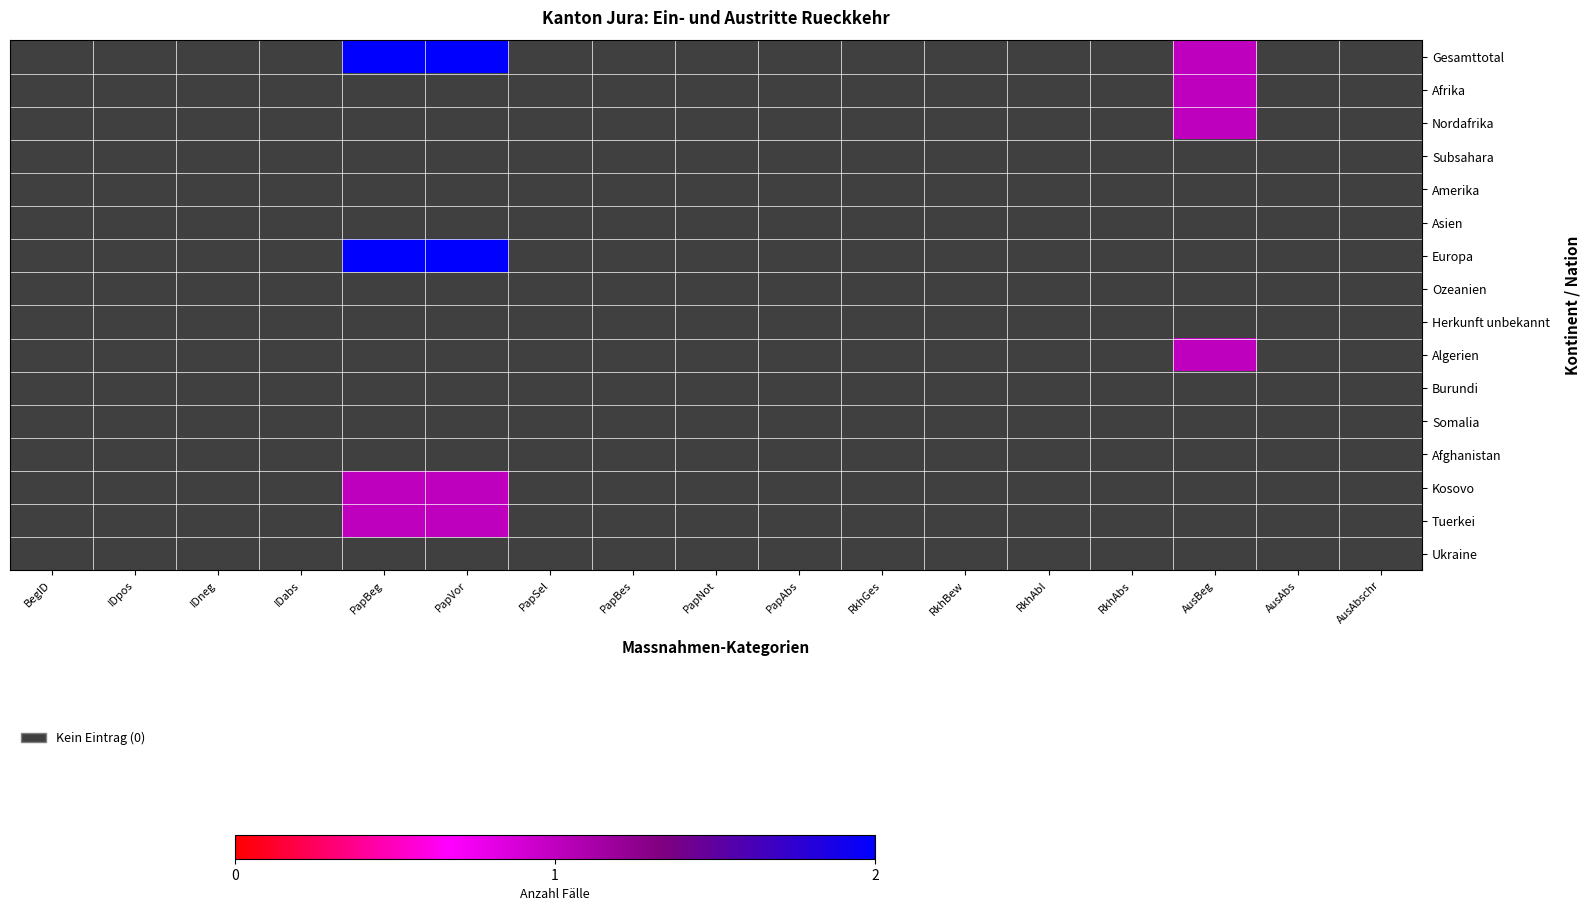

Reading left to right, what are all the values shown in this chart?

Gesamttotal: BegID=0	IDpos=0	IDneg=0	IDabs=0	PapBeg=2	PapVor=2	PapSel=0	PapBes=0	PapNot=0	PapAbs=0	RkhGes=0	RkhBew=0	RkhAbl=0	RkhAbs=0	AusBeg=1	AusAbs=0	AusAbschr=0
Afrika: BegID=0	IDpos=0	IDneg=0	IDabs=0	PapBeg=0	PapVor=0	PapSel=0	PapBes=0	PapNot=0	PapAbs=0	RkhGes=0	RkhBew=0	RkhAbl=0	RkhAbs=0	AusBeg=1	AusAbs=0	AusAbschr=0
Nordafrika: BegID=0	IDpos=0	IDneg=0	IDabs=0	PapBeg=0	PapVor=0	PapSel=0	PapBes=0	PapNot=0	PapAbs=0	RkhGes=0	RkhBew=0	RkhAbl=0	RkhAbs=0	AusBeg=1	AusAbs=0	AusAbschr=0
Subsahara: BegID=0	IDpos=0	IDneg=0	IDabs=0	PapBeg=0	PapVor=0	PapSel=0	PapBes=0	PapNot=0	PapAbs=0	RkhGes=0	RkhBew=0	RkhAbl=0	RkhAbs=0	AusBeg=0	AusAbs=0	AusAbschr=0
Amerika: BegID=0	IDpos=0	IDneg=0	IDabs=0	PapBeg=0	PapVor=0	PapSel=0	PapBes=0	PapNot=0	PapAbs=0	RkhGes=0	RkhBew=0	RkhAbl=0	RkhAbs=0	AusBeg=0	AusAbs=0	AusAbschr=0
Asien: BegID=0	IDpos=0	IDneg=0	IDabs=0	PapBeg=0	PapVor=0	PapSel=0	PapBes=0	PapNot=0	PapAbs=0	RkhGes=0	RkhBew=0	RkhAbl=0	RkhAbs=0	AusBeg=0	AusAbs=0	AusAbschr=0
Europa: BegID=0	IDpos=0	IDneg=0	IDabs=0	PapBeg=2	PapVor=2	PapSel=0	PapBes=0	PapNot=0	PapAbs=0	RkhGes=0	RkhBew=0	RkhAbl=0	RkhAbs=0	AusBeg=0	AusAbs=0	AusAbschr=0
Ozeanien: BegID=0	IDpos=0	IDneg=0	IDabs=0	PapBeg=0	PapVor=0	PapSel=0	PapBes=0	PapNot=0	PapAbs=0	RkhGes=0	RkhBew=0	RkhAbl=0	RkhAbs=0	AusBeg=0	AusAbs=0	AusAbschr=0
Herkunft unbekannt: BegID=0	IDpos=0	IDneg=0	IDabs=0	PapBeg=0	PapVor=0	PapSel=0	PapBes=0	PapNot=0	PapAbs=0	RkhGes=0	RkhBew=0	RkhAbl=0	RkhAbs=0	AusBeg=0	AusAbs=0	AusAbschr=0
Algerien: BegID=0	IDpos=0	IDneg=0	IDabs=0	PapBeg=0	PapVor=0	PapSel=0	PapBes=0	PapNot=0	PapAbs=0	RkhGes=0	RkhBew=0	RkhAbl=0	RkhAbs=0	AusBeg=1	AusAbs=0	AusAbschr=0
Burundi: BegID=0	IDpos=0	IDneg=0	IDabs=0	PapBeg=0	PapVor=0	PapSel=0	PapBes=0	PapNot=0	PapAbs=0	RkhGes=0	RkhBew=0	RkhAbl=0	RkhAbs=0	AusBeg=0	AusAbs=0	AusAbschr=0
Somalia: BegID=0	IDpos=0	IDneg=0	IDabs=0	PapBeg=0	PapVor=0	PapSel=0	PapBes=0	PapNot=0	PapAbs=0	RkhGes=0	RkhBew=0	RkhAbl=0	RkhAbs=0	AusBeg=0	AusAbs=0	AusAbschr=0
Afghanistan: BegID=0	IDpos=0	IDneg=0	IDabs=0	PapBeg=0	PapVor=0	PapSel=0	PapBes=0	PapNot=0	PapAbs=0	RkhGes=0	RkhBew=0	RkhAbl=0	RkhAbs=0	AusBeg=0	AusAbs=0	AusAbschr=0
Kosovo: BegID=0	IDpos=0	IDneg=0	IDabs=0	PapBeg=1	PapVor=1	PapSel=0	PapBes=0	PapNot=0	PapAbs=0	RkhGes=0	RkhBew=0	RkhAbl=0	RkhAbs=0	AusBeg=0	AusAbs=0	AusAbschr=0
Tuerkei: BegID=0	IDpos=0	IDneg=0	IDabs=0	PapBeg=1	PapVor=1	PapSel=0	PapBes=0	PapNot=0	PapAbs=0	RkhGes=0	RkhBew=0	RkhAbl=0	RkhAbs=0	AusBeg=0	AusAbs=0	AusAbschr=0
Ukraine: BegID=0	IDpos=0	IDneg=0	IDabs=0	PapBeg=0	PapVor=0	PapSel=0	PapBes=0	PapNot=0	PapAbs=0	RkhGes=0	RkhBew=0	RkhAbl=0	RkhAbs=0	AusBeg=0	AusAbs=0	AusAbschr=0